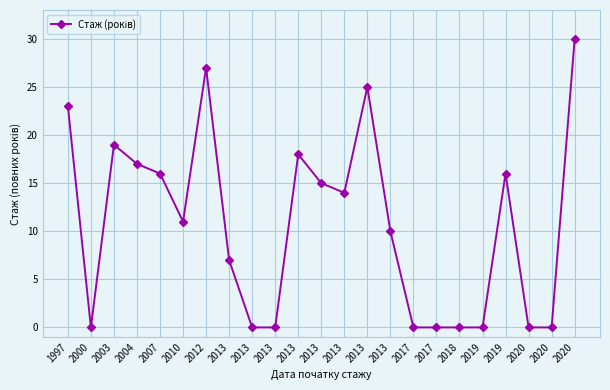

How many data points are less than 11?

11